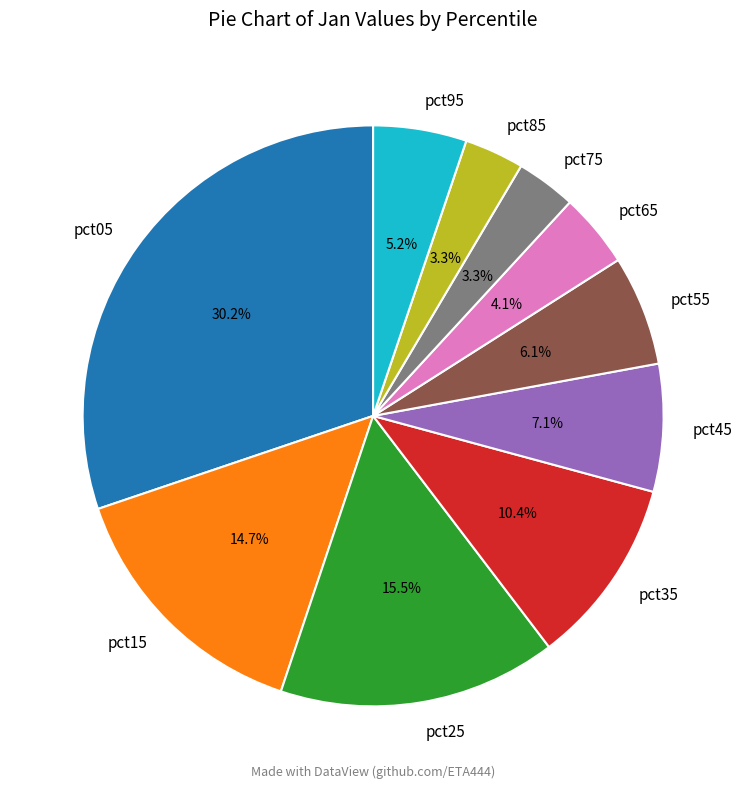

Is there a majority slice in this chart?

No